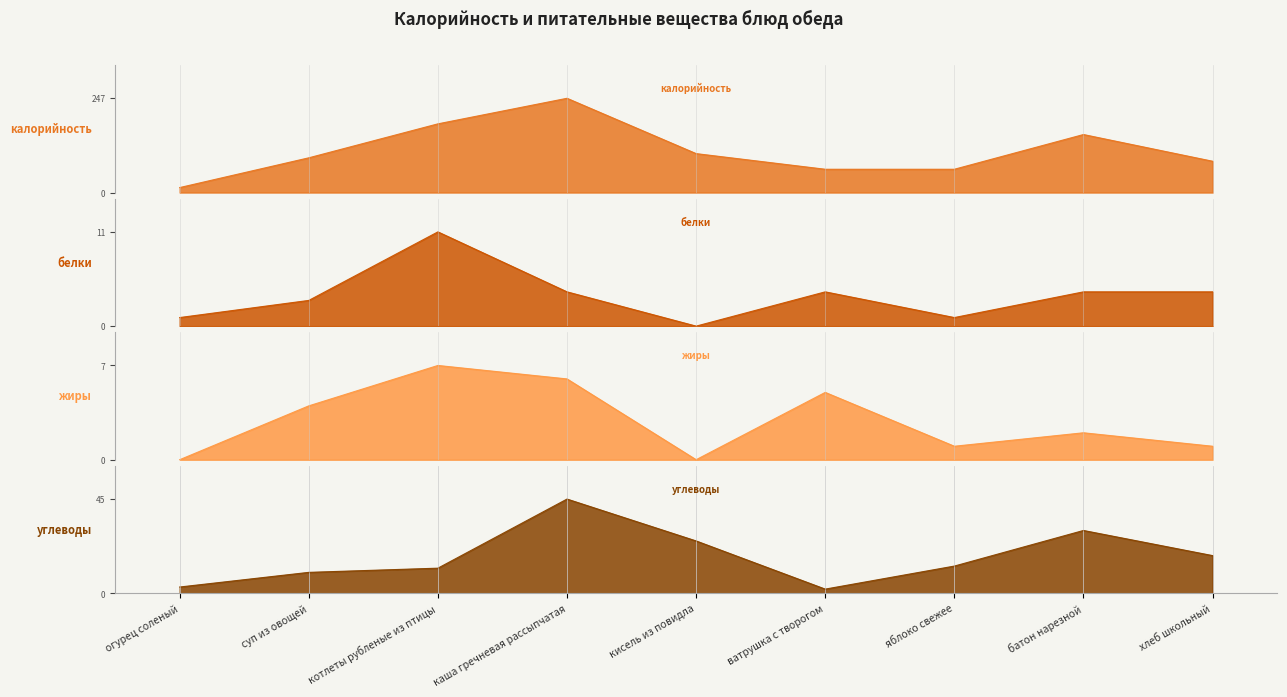

How many values in the калорийность series are below 91?

4